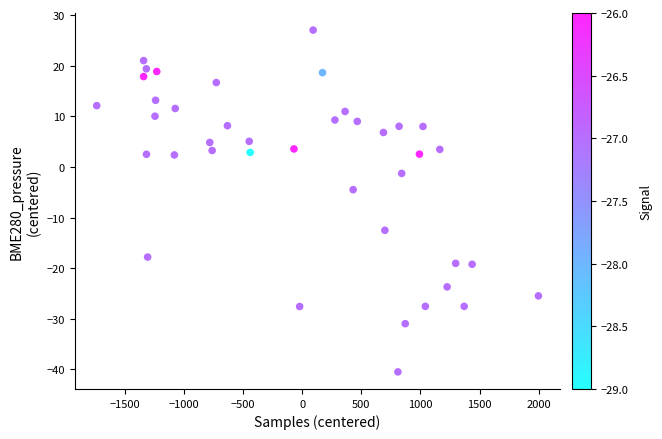

What is the range of Y values (max minus min)?

67.6